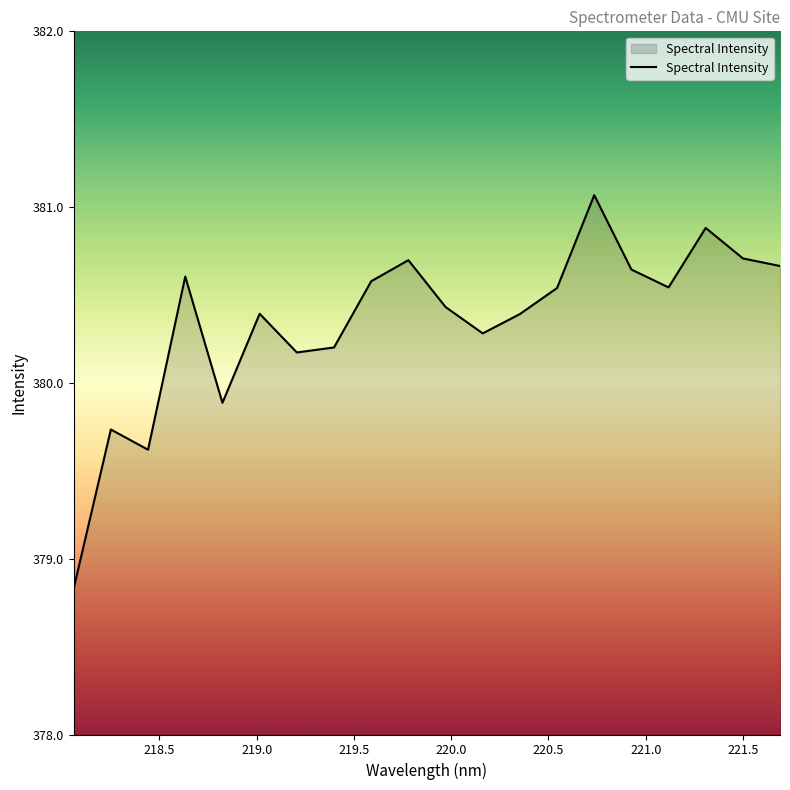

What is the maximum value shown in the chart?

381.1